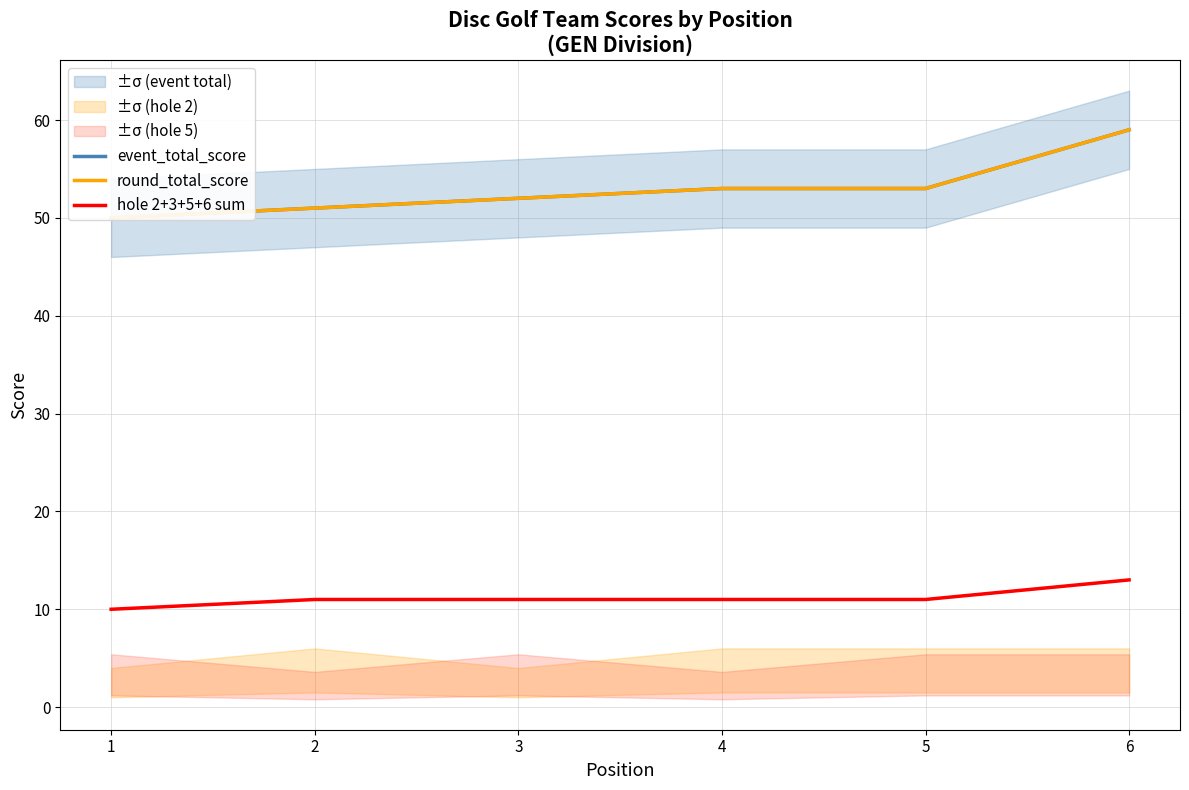

List the series in order of their peak value, lowest first.

hole 2+3+5+6 sum, event_total_score, round_total_score